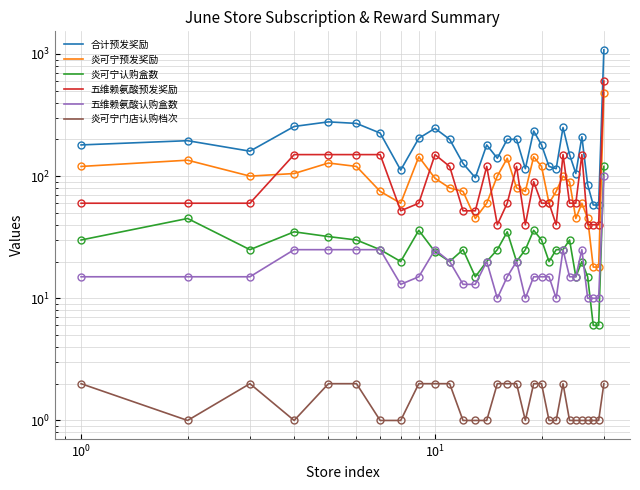

What is the average value of the 五维赖氨酸认购盒数 series?

19